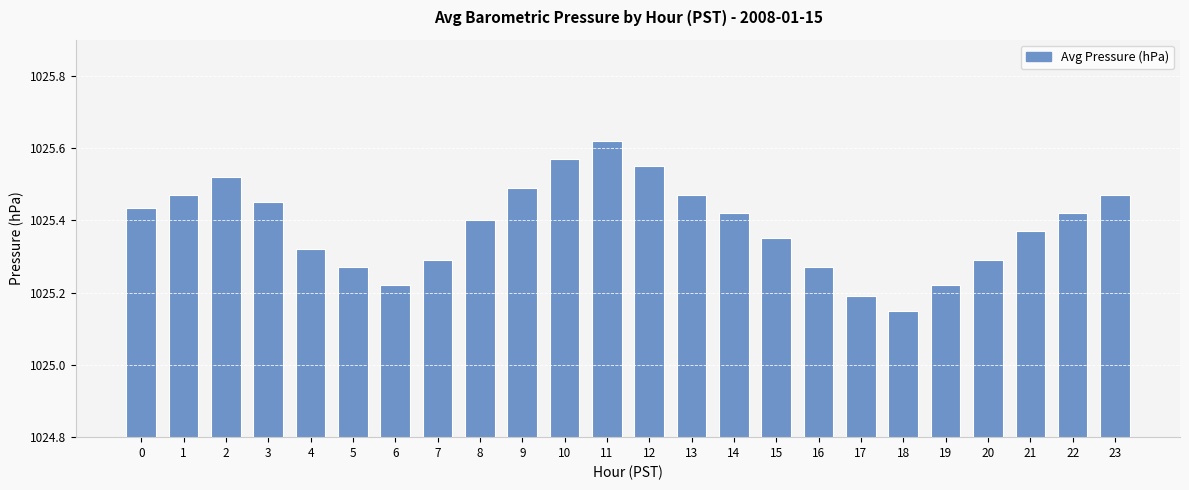

What is the sum of all values?

24609.2